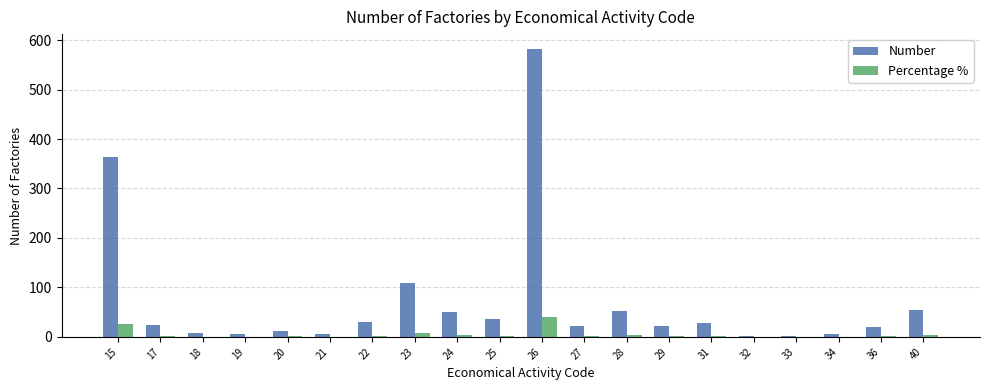

True or false: Number has a value of 6.0 at 19.

True